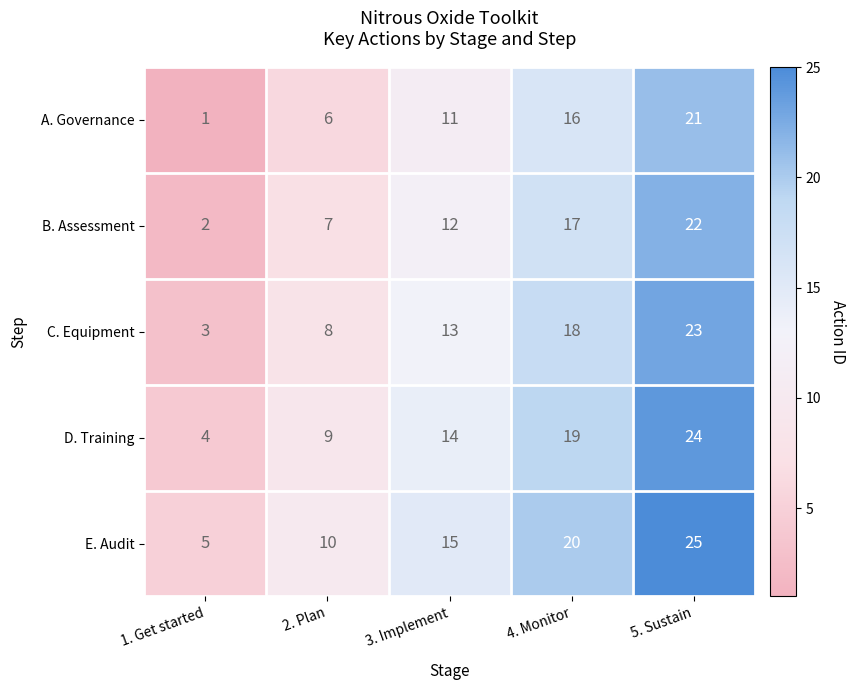

Is the value of E. Audit at 2. Plan greater than the value of B. Assessment at 5. Sustain?

No